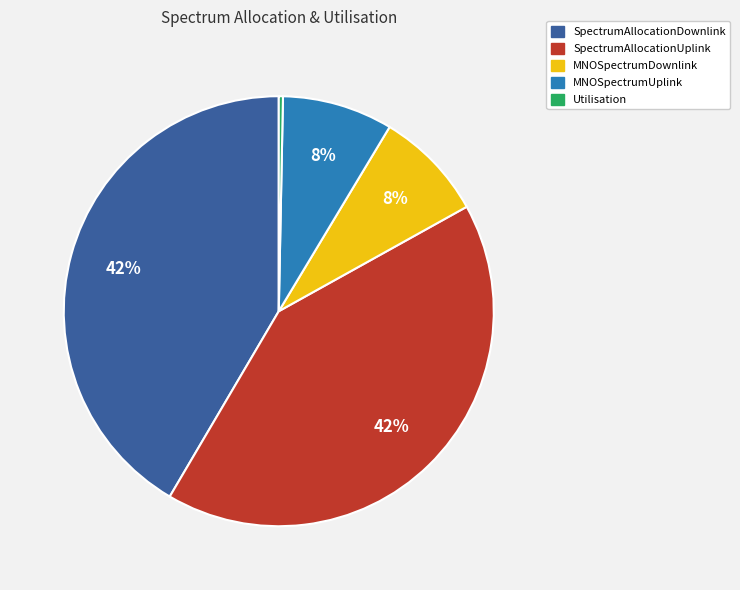

To the nearest percent, what is the average slice percentage?

20%